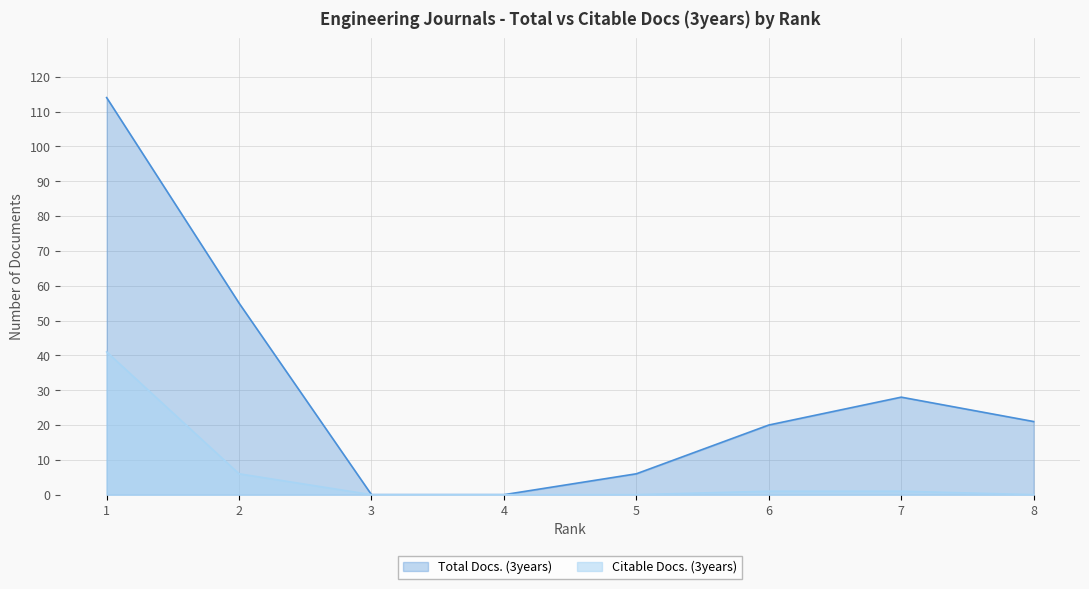

At which category is the sum across all series the highest?

1